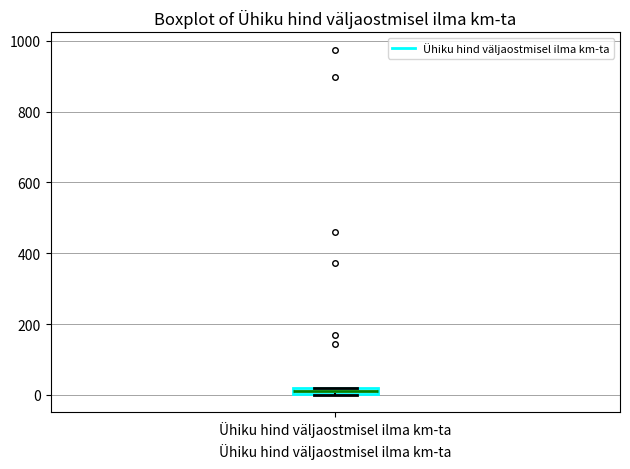

Where is the lower edge of the box for Ühiku hind väljaostmisel ilma km-ta on the y-axis? The values are not printed on the chart, so give them approximately, as read against the axis.

0